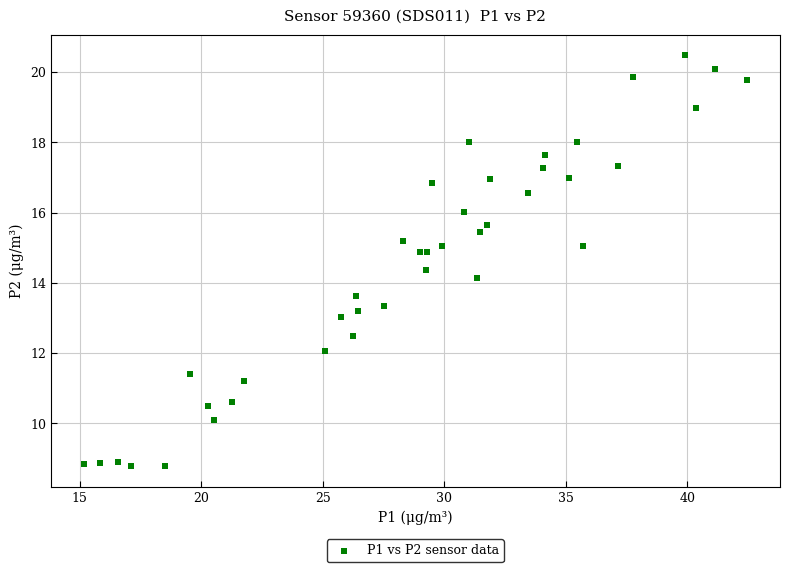

What is the range of Y values (max minus min)?

11.7